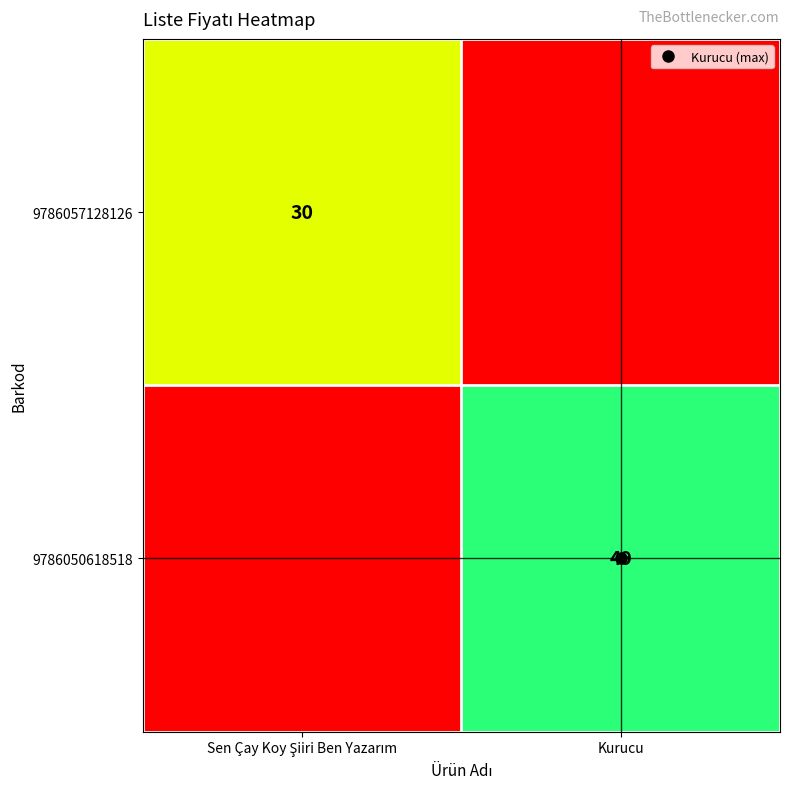

What is the sum of the 9786050618518 values at Kurucu and Sen Çay Koy Şiiri Ben Yazarım?

49